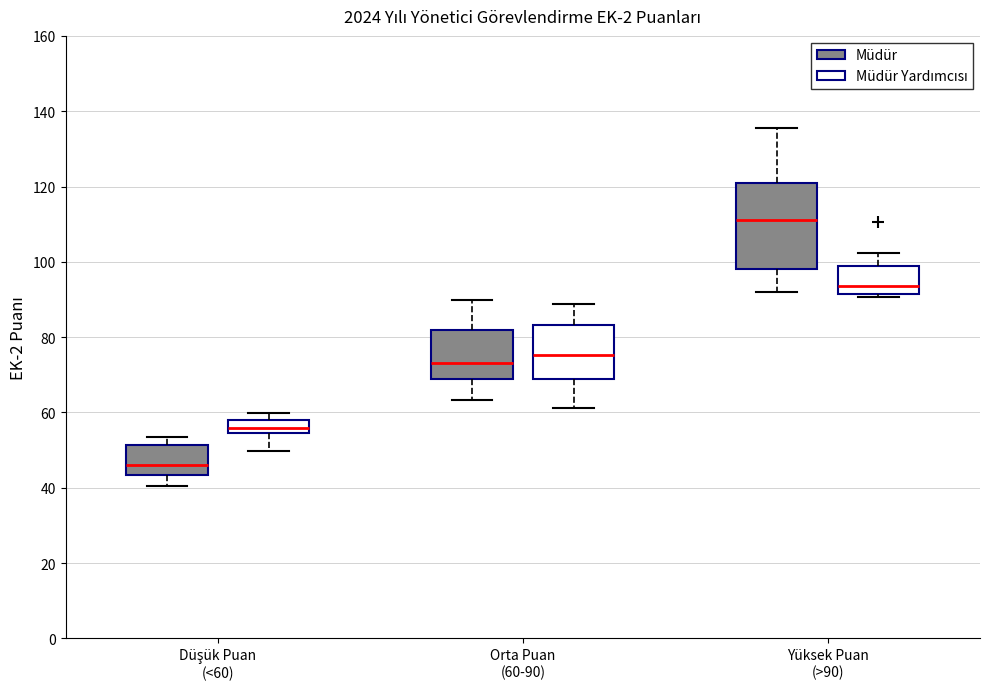

Where does the median line of the box for Yüksek Puan (>90) (Müdür) sit on the y-axis? The values are not printed on the chart, so give them approximately, as read against the axis.

112